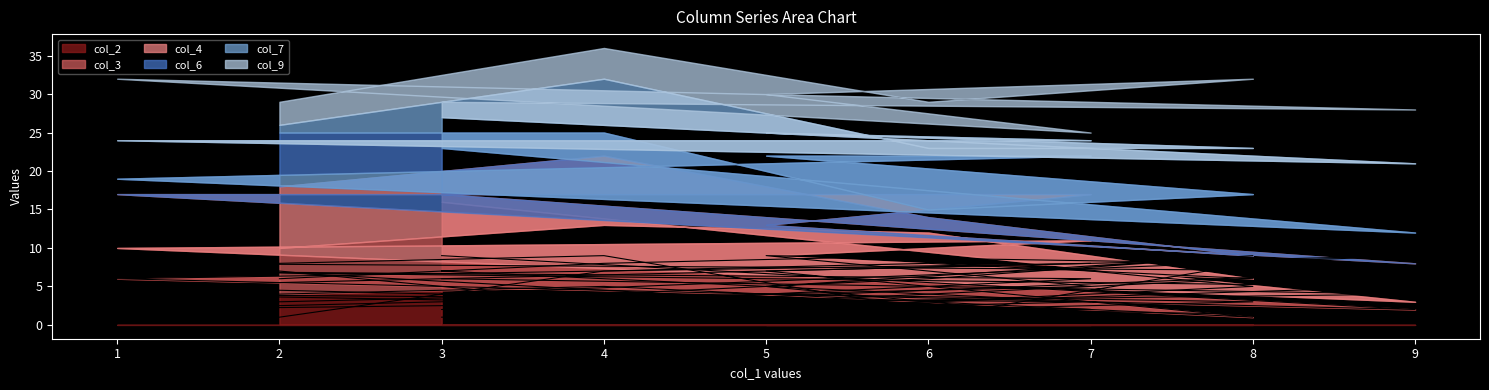

List the labels in order of col_2 value, smallest first.

8, 9, 6, 2, 4, 1, 5, 7, 3